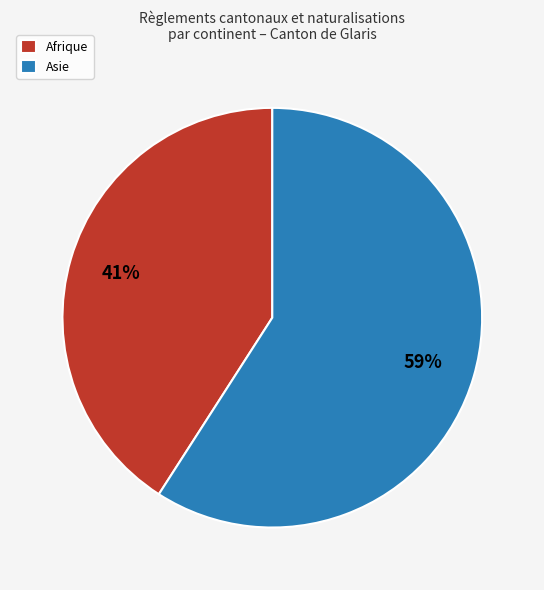

To the nearest percent, what is the combined percentage of Afrique and Asie?

100%